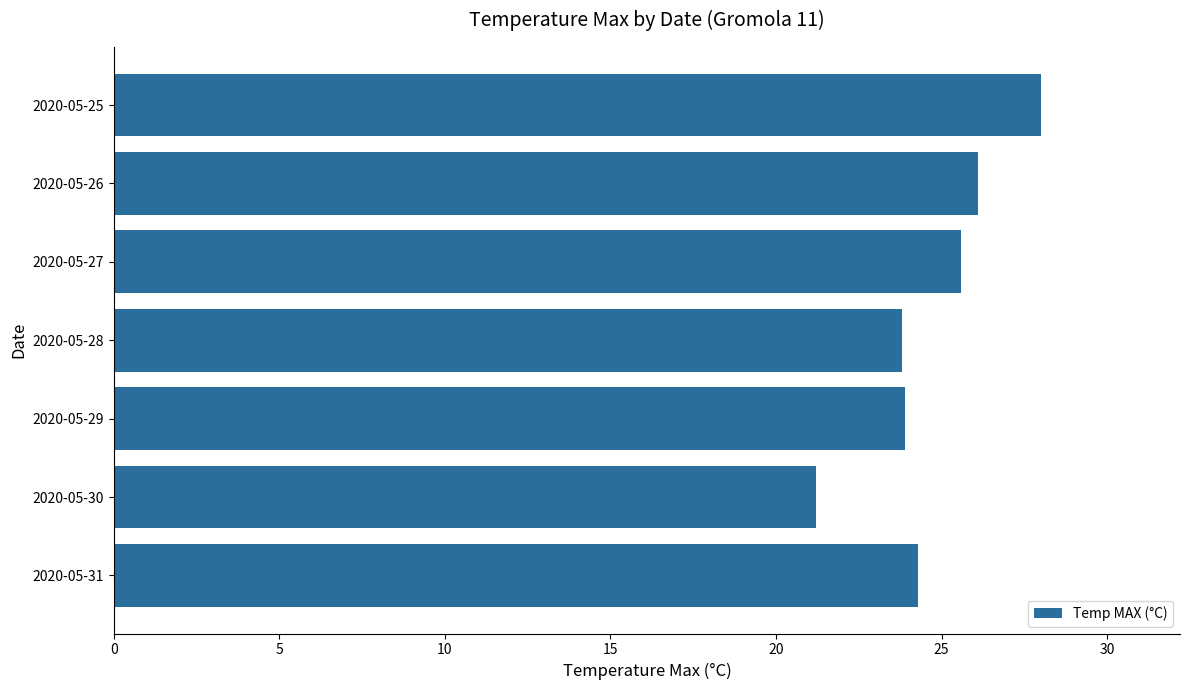

Does the chart contain stacked bars?

No